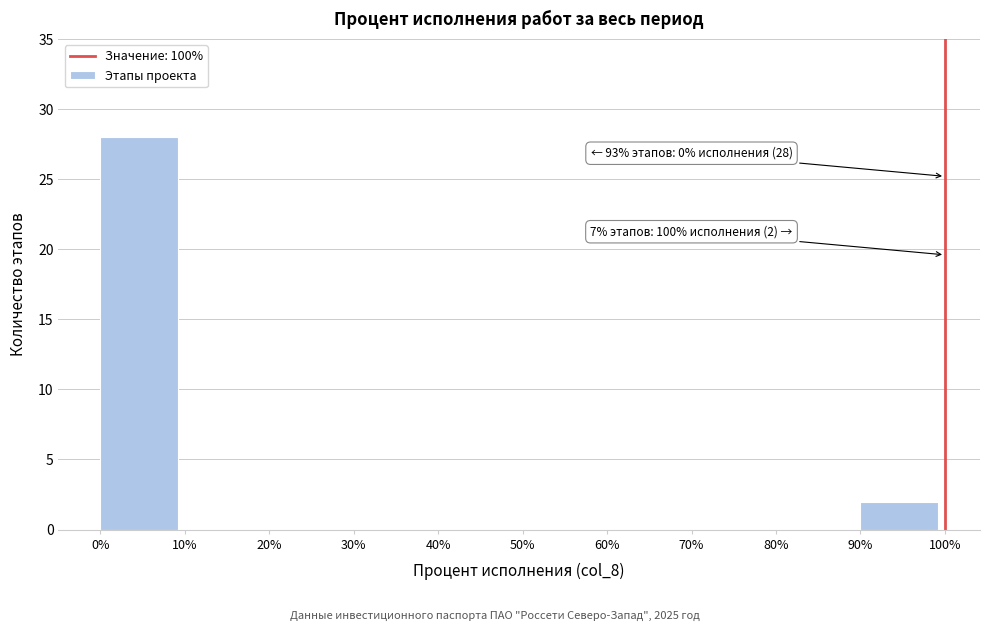

Over which range of the x-axis is the bar tallest?

0% to 10%